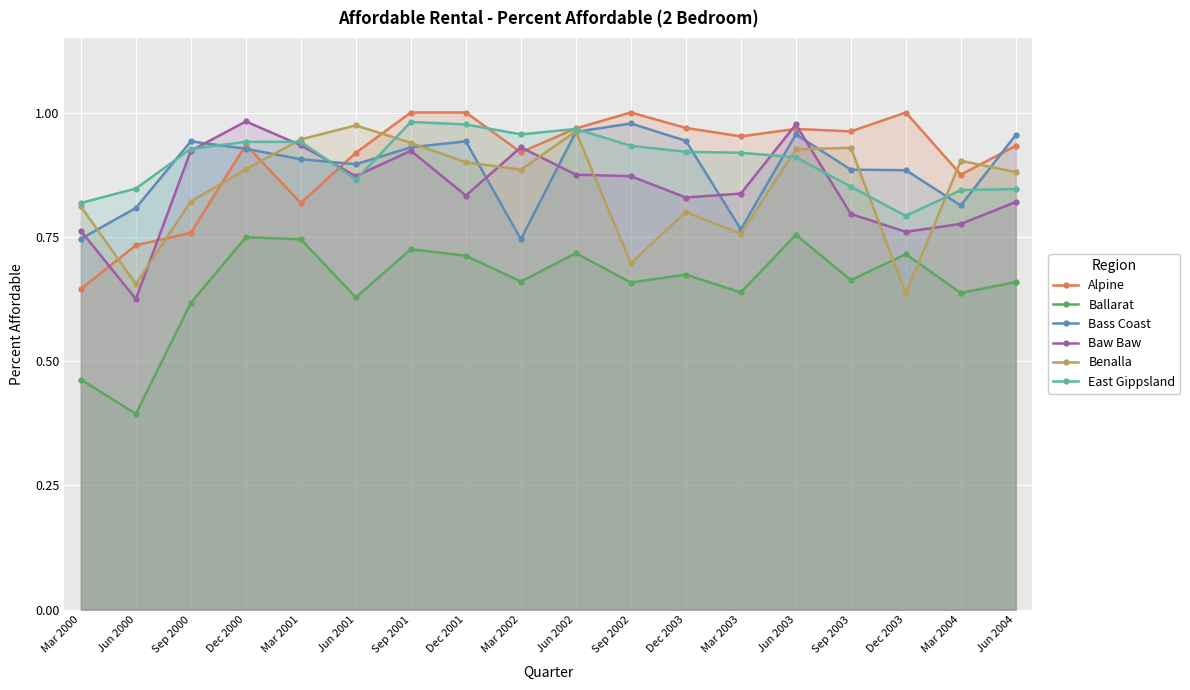

Rank the series at Mar 2003 from lowest to highest value.

Ballarat, Benalla, Bass Coast, Baw Baw, East Gippsland, Alpine